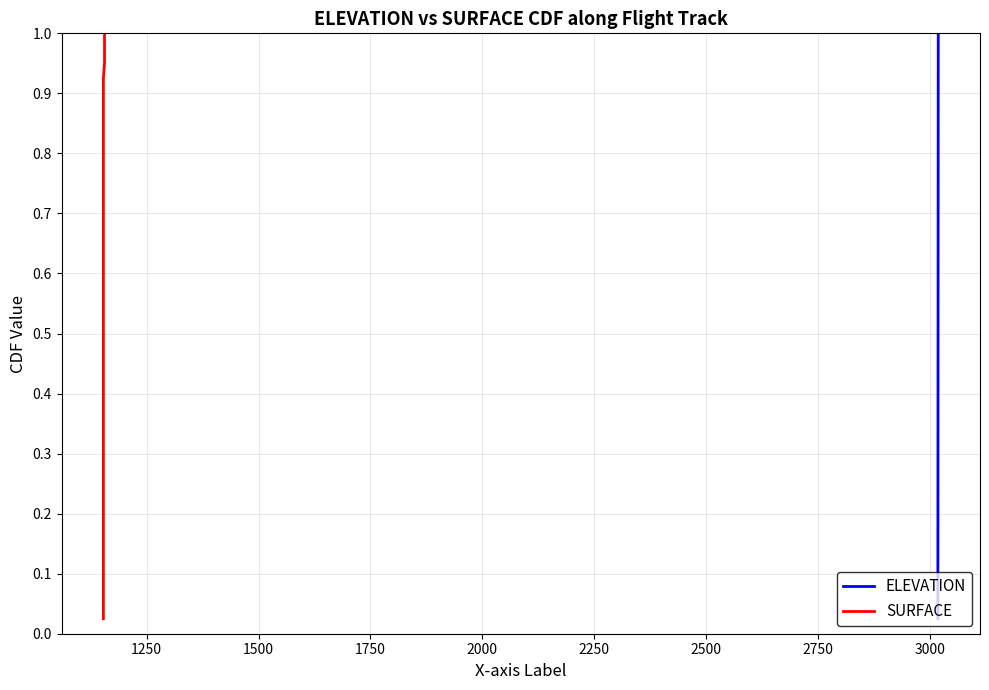

Which series has the widest spread of values?

ELEVATION